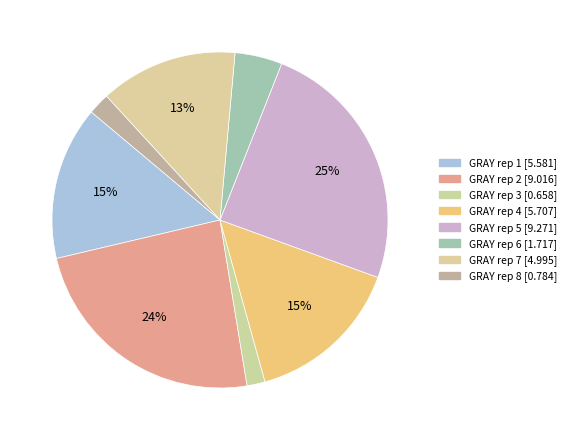

Rank the categories by value from lowest to highest.

GRAY rep 3, GRAY rep 8, GRAY rep 6, GRAY rep 7, GRAY rep 1, GRAY rep 4, GRAY rep 2, GRAY rep 5